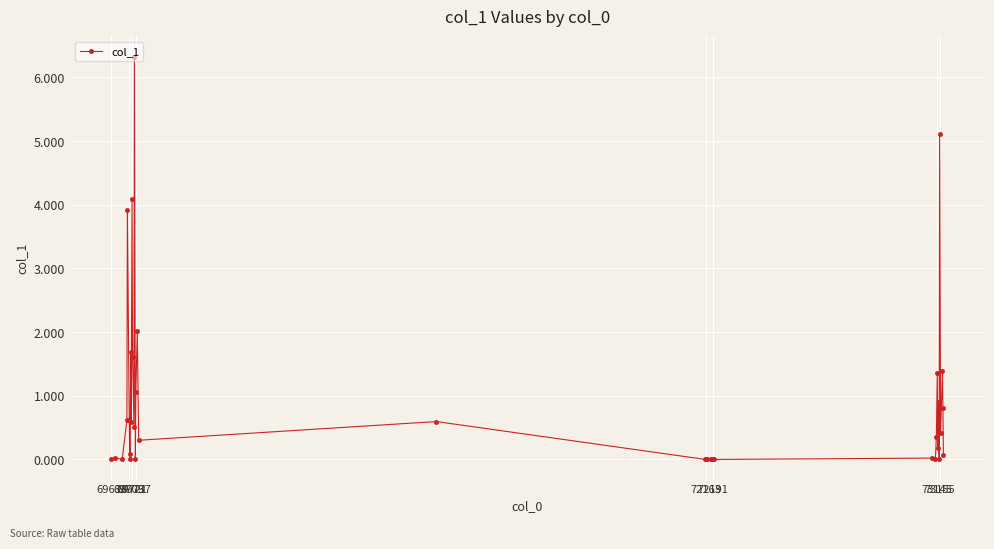

Does the chart have visible grid lines?

Yes